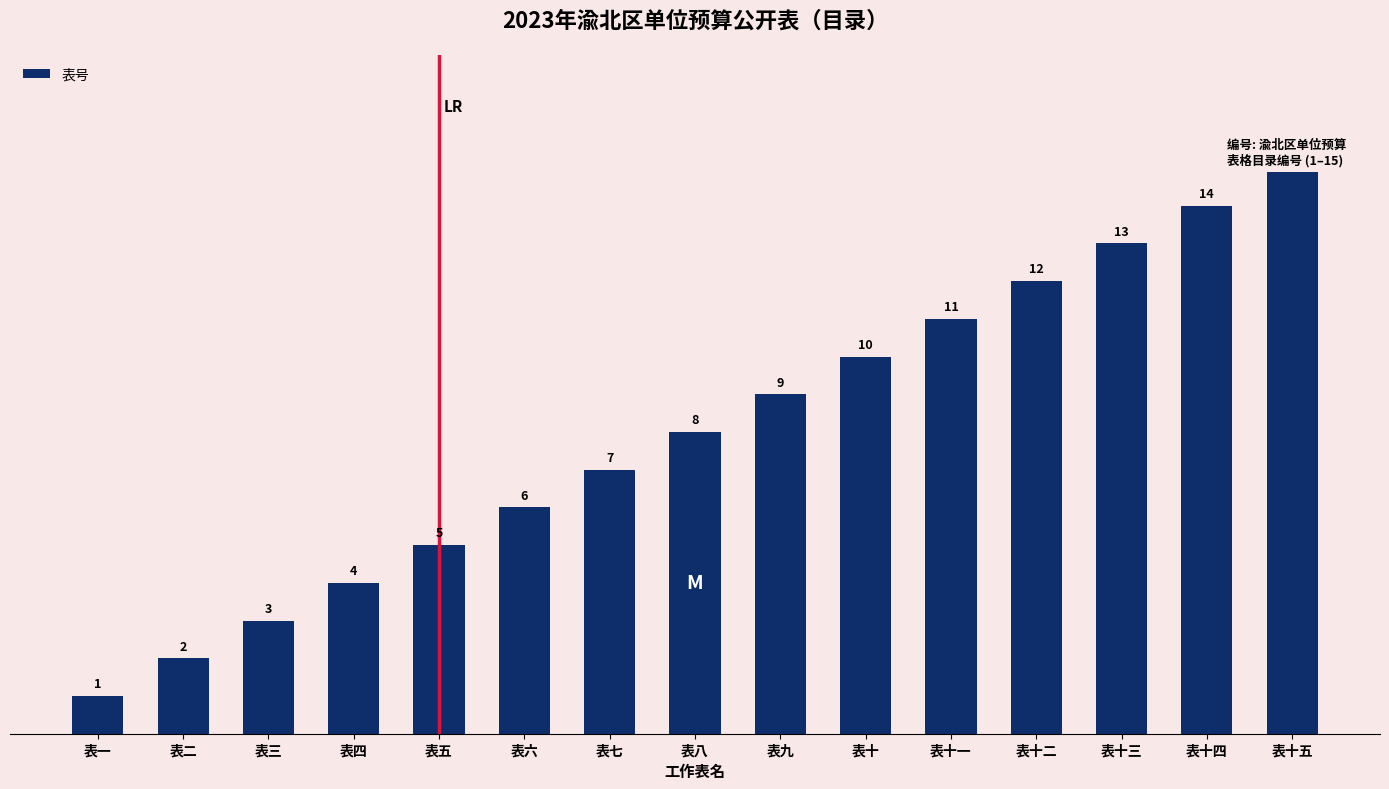

Does the chart contain stacked bars?

No